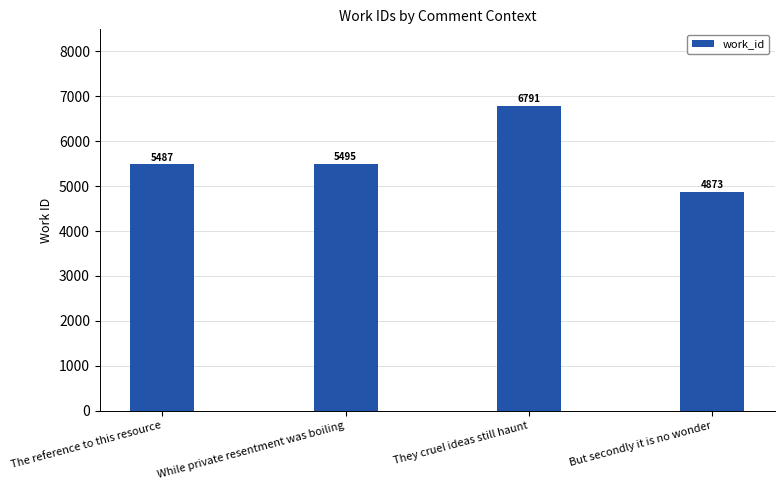

Which has a higher value, The reference to this resource or But secondly it is no wonder?

The reference to this resource